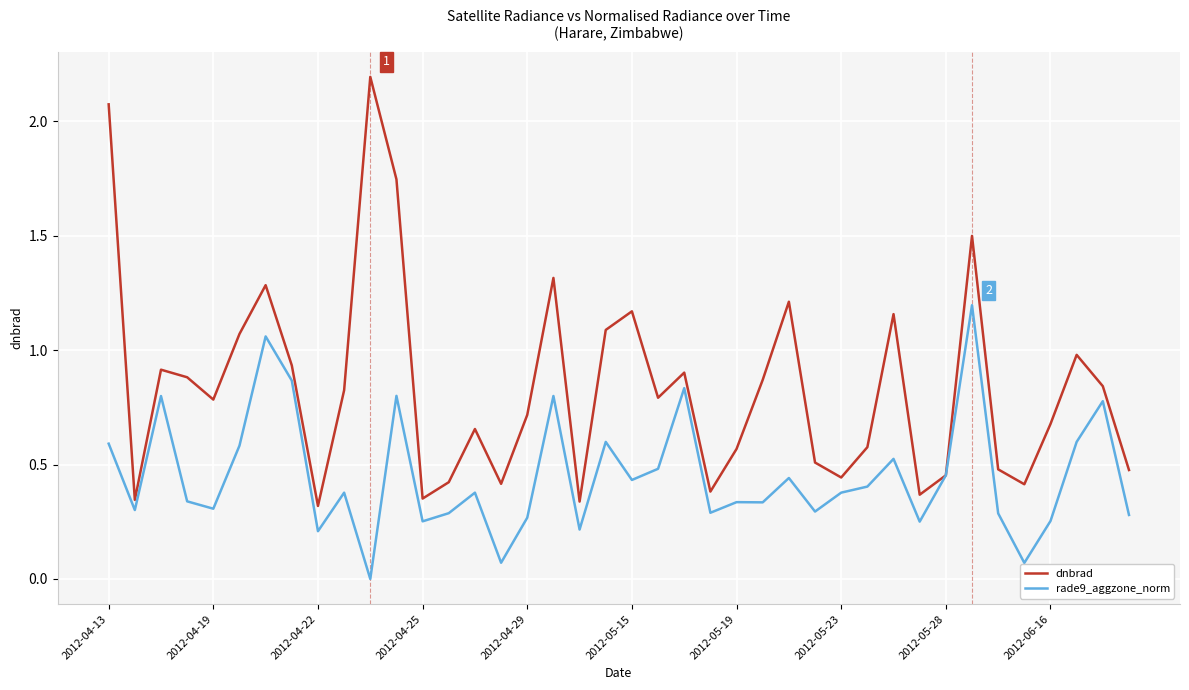

How many series are shown in this chart?

2